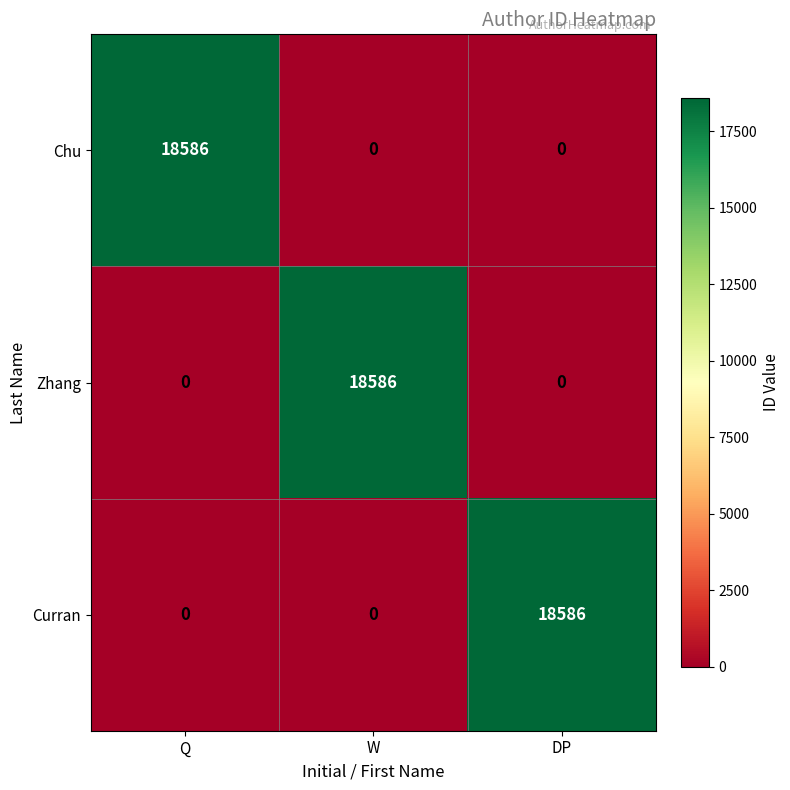

Read the Zhang value at W, to the nearest 10.

18590